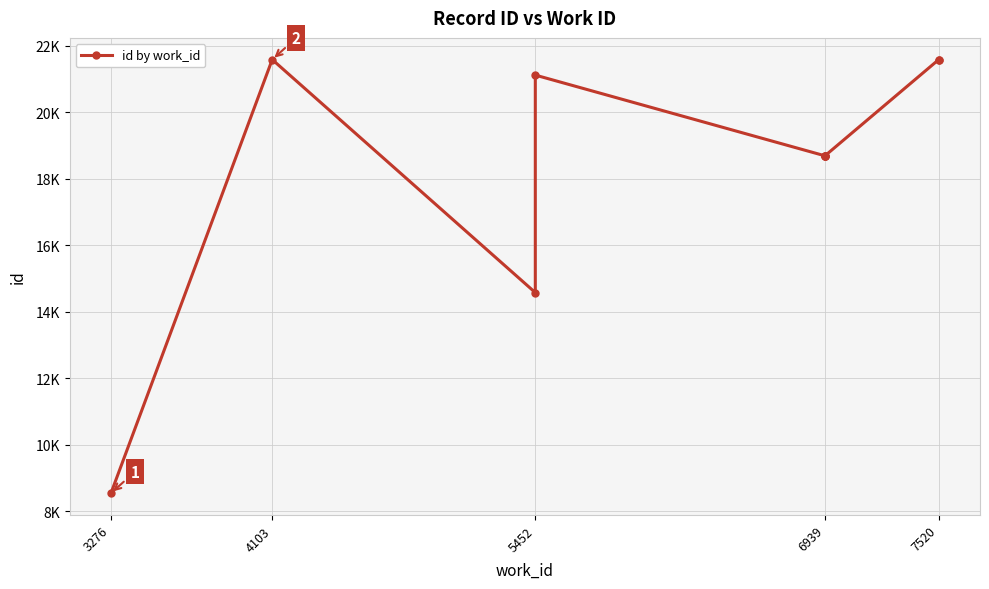

What is the smallest value displayed?

8537